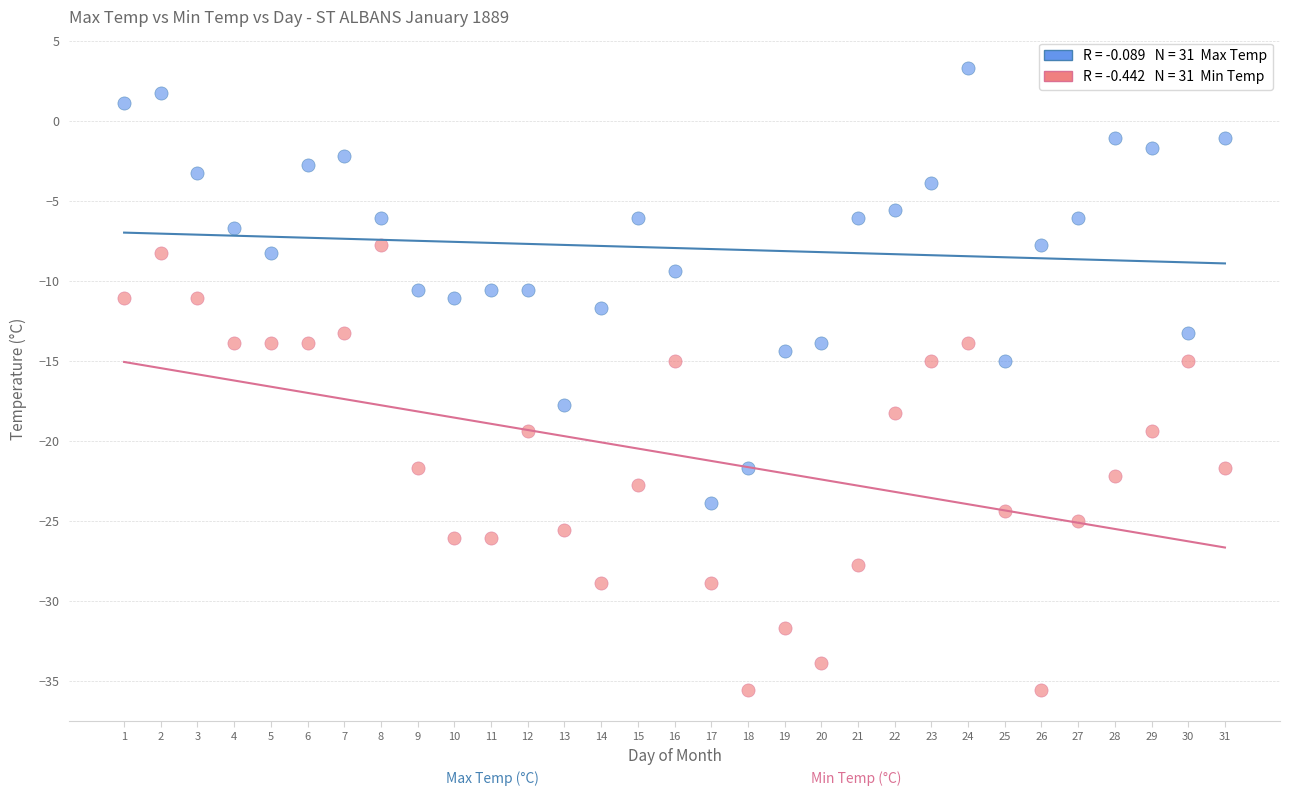

Across all data points, what is the range of X values (max minus min)?

30.0